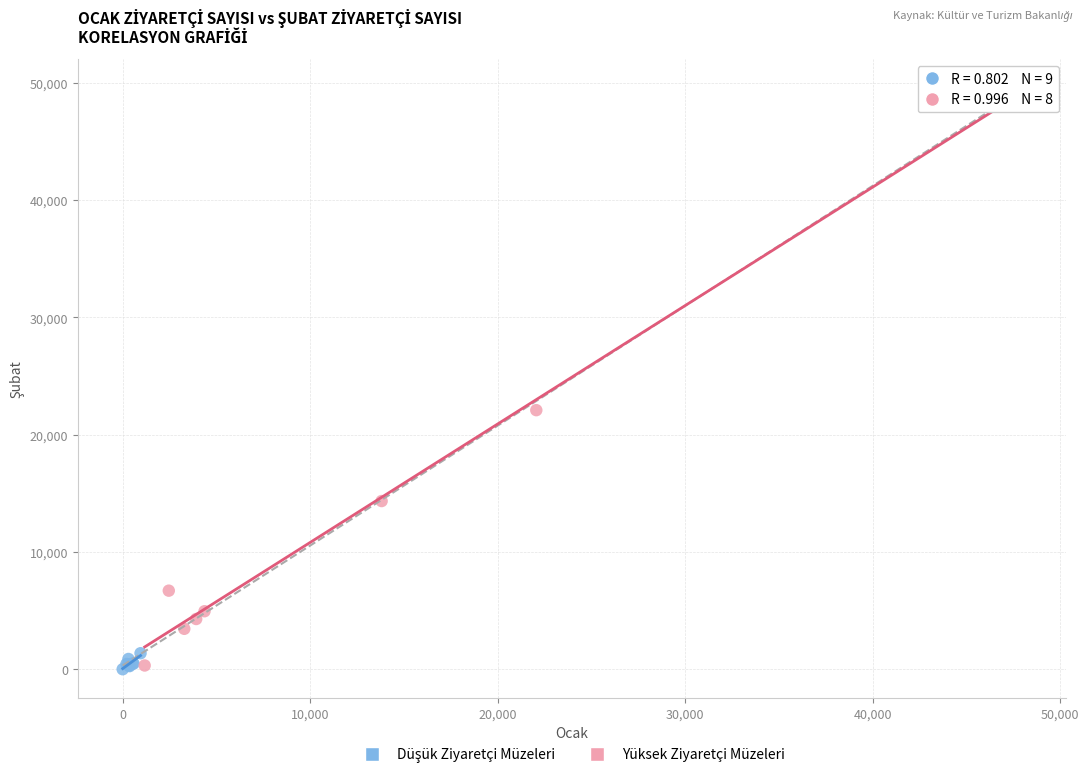

Which series has the largest Y range (max minus min)?

Yüksek Ziyaretçi Müzeleri